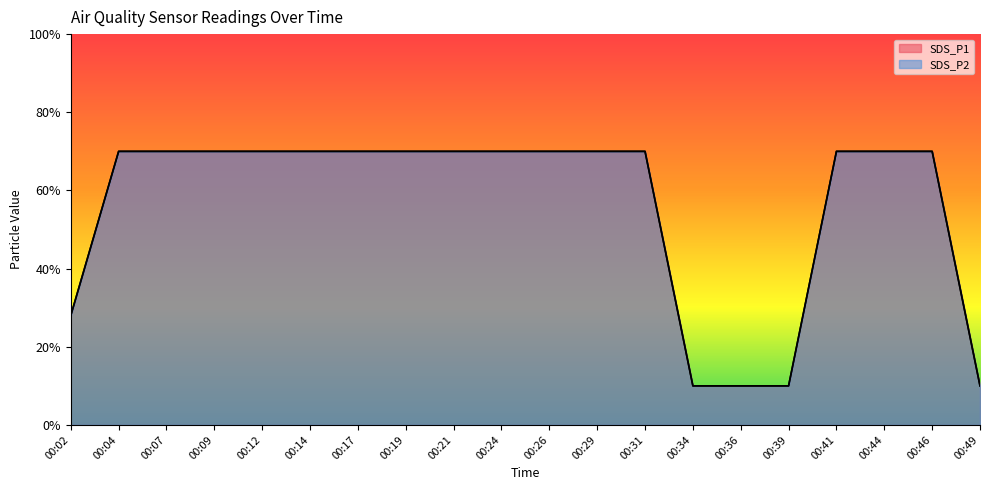

Is it true that SDS_P2 equals 0.7 at 00:04?

True